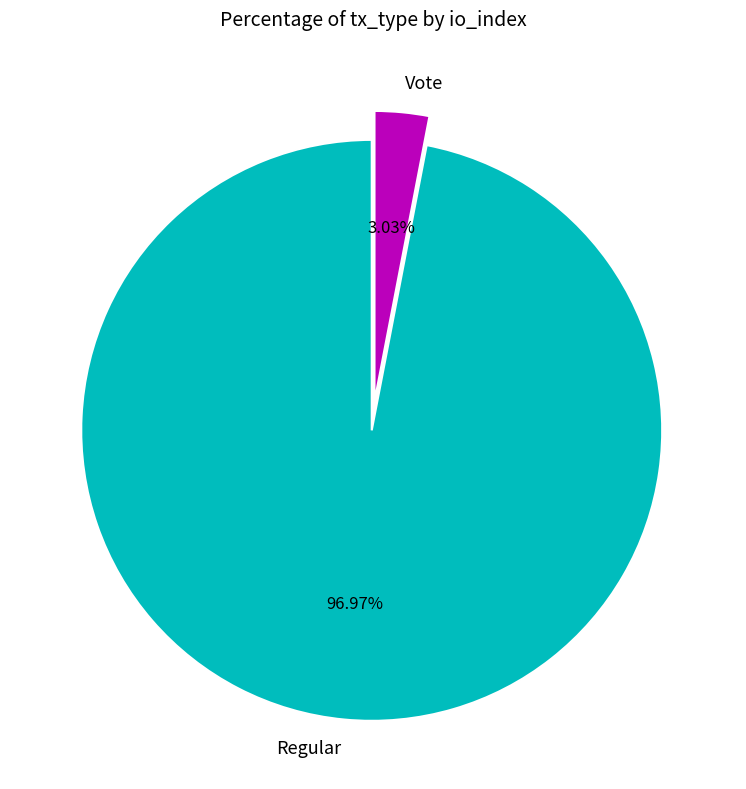

Rank the categories by value from highest to lowest.

Regular, Vote